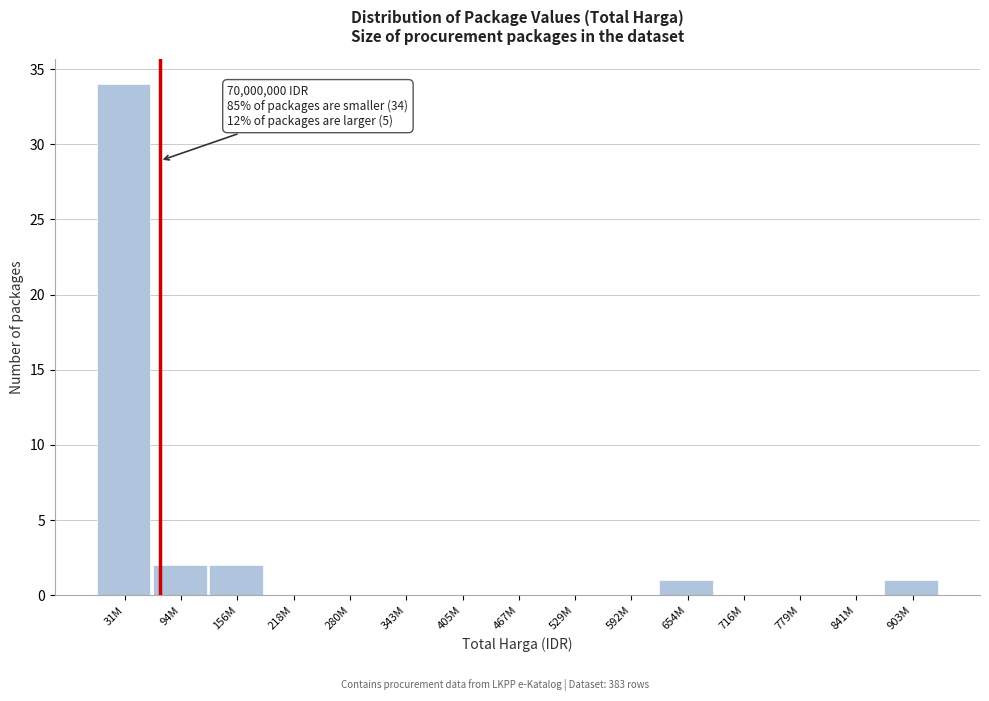

Reading left to right, list all the values displayed in this chart.

31M=34	94M=2	156M=2	218M=0	280M=0	343M=0	405M=0	467M=0	529M=0	592M=0	654M=1	716M=0	779M=0	841M=0	903M=1